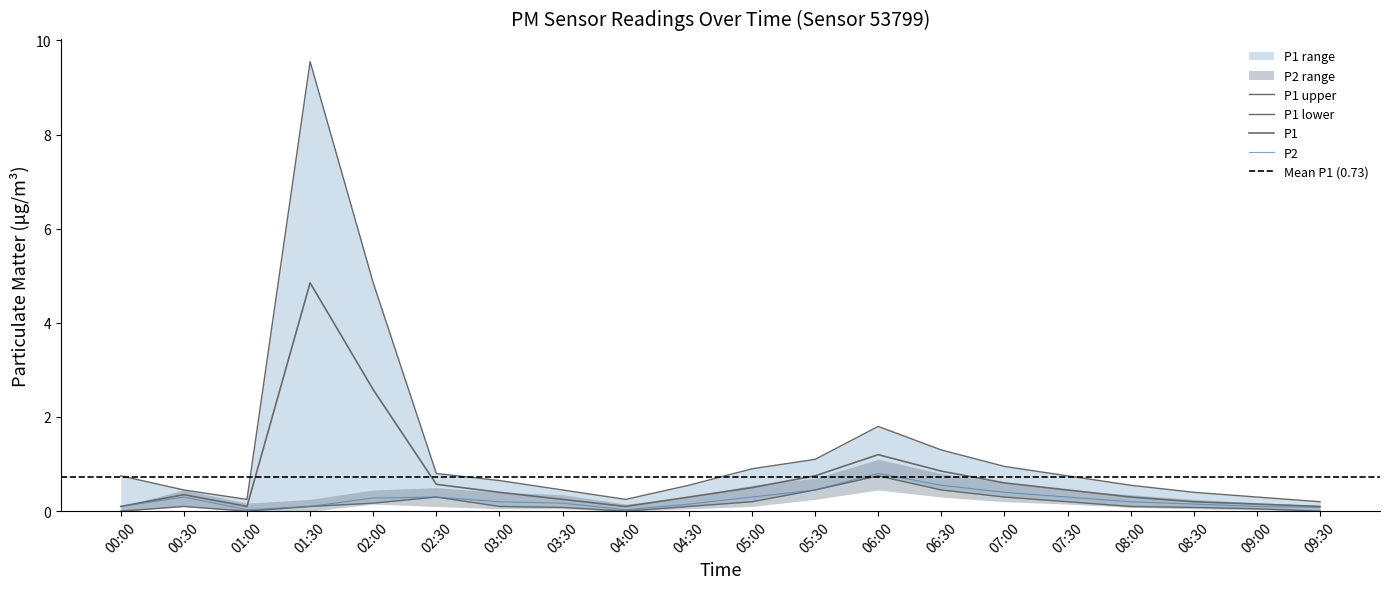

Does the chart have visible grid lines?

No